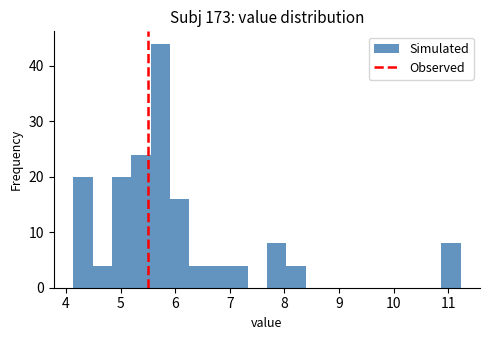

Around what value on the x-axis is the tallest bar? Give the approximate position of its centre, as read against the axis.

5.7